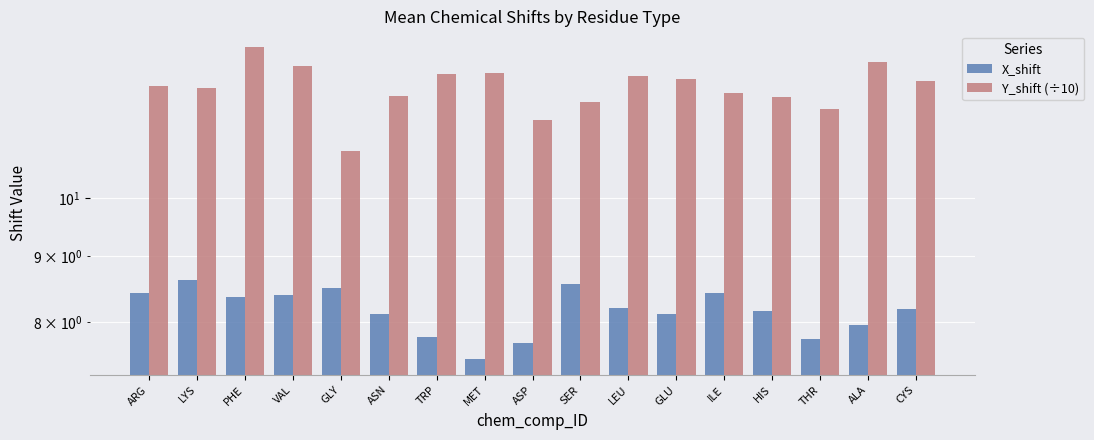

Is it true that Y_shift (÷10) equals 12.3 at CYS?

True